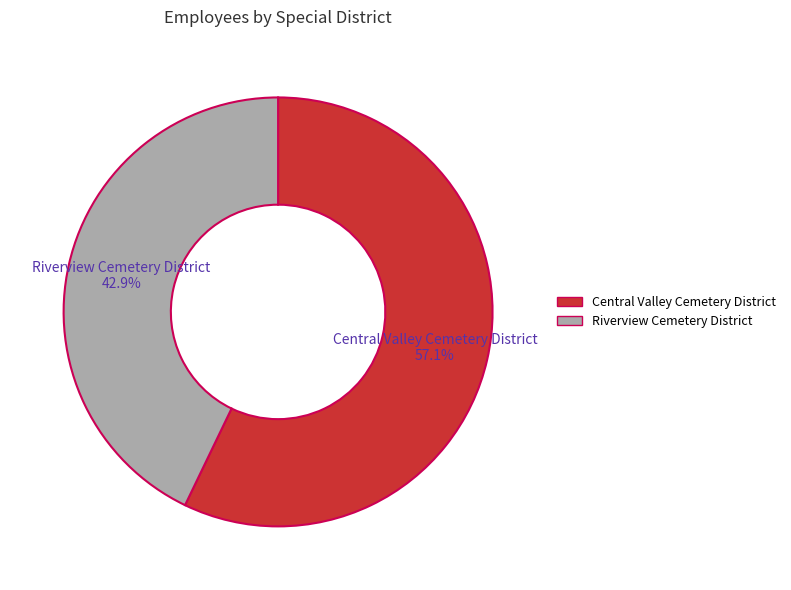

Do Central Valley Cemetery District and Riverview Cemetery District together represent more than half of the pie?

Yes